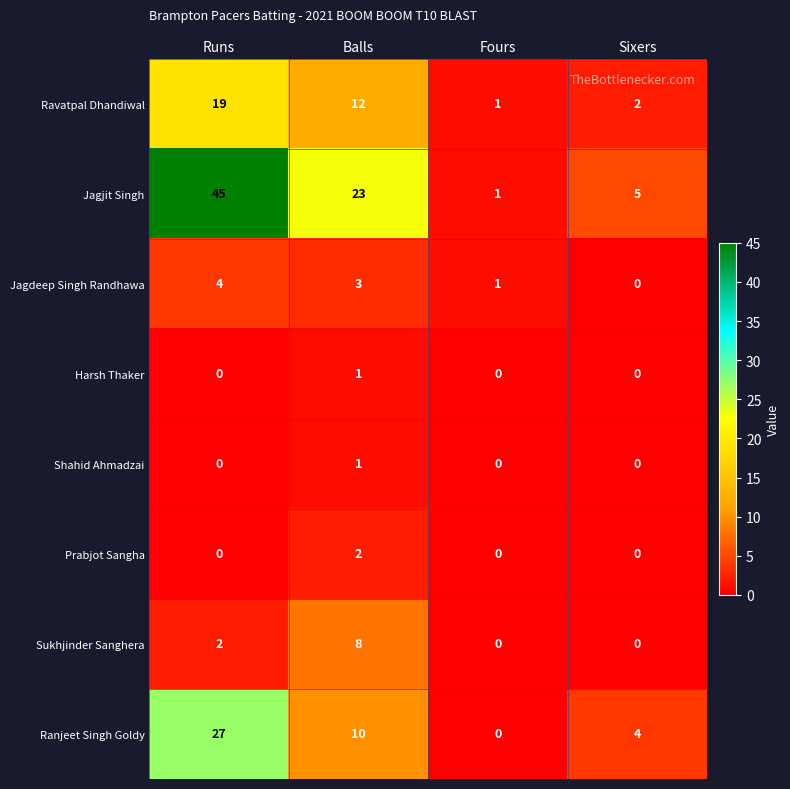

What is the maximum value shown in the chart?

45